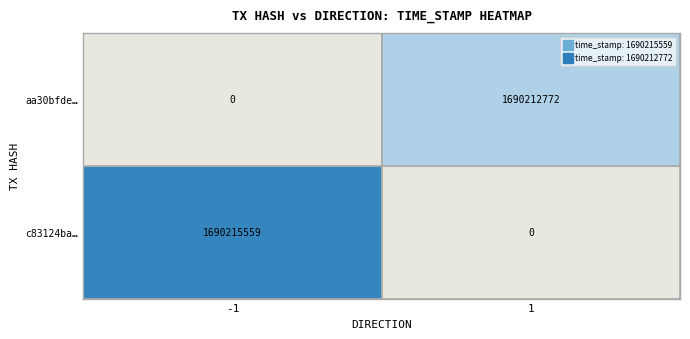

What is the spread (max minus min) of values at direction?

2